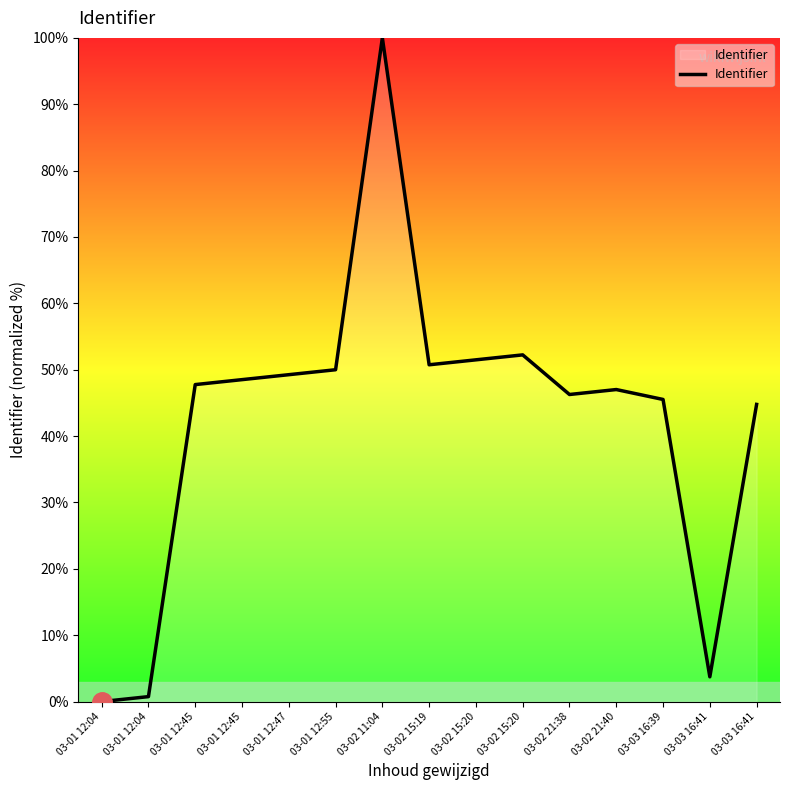

Reading left to right, extract all data points from this chart.

03-01 12:04=0.0	03-01 12:04=0.7	03-01 12:45=47.8	03-01 12:45=48.5	03-01 12:47=49.3	03-01 12:55=50.0	03-02 11:04=100.0	03-02 15:19=50.7	03-02 15:20=51.5	03-02 15:20=52.2	03-02 21:38=46.3	03-02 21:40=47.0	03-03 16:39=45.5	03-03 16:41=3.7	03-03 16:41=44.8